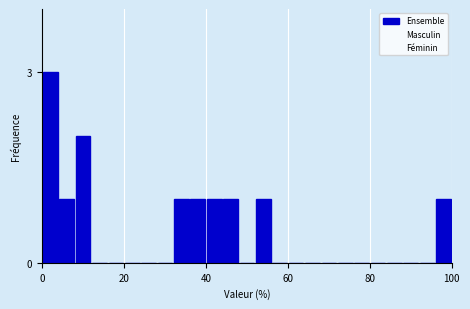

Read against the x-axis, roughly where is the centre of the tallest bar?

2